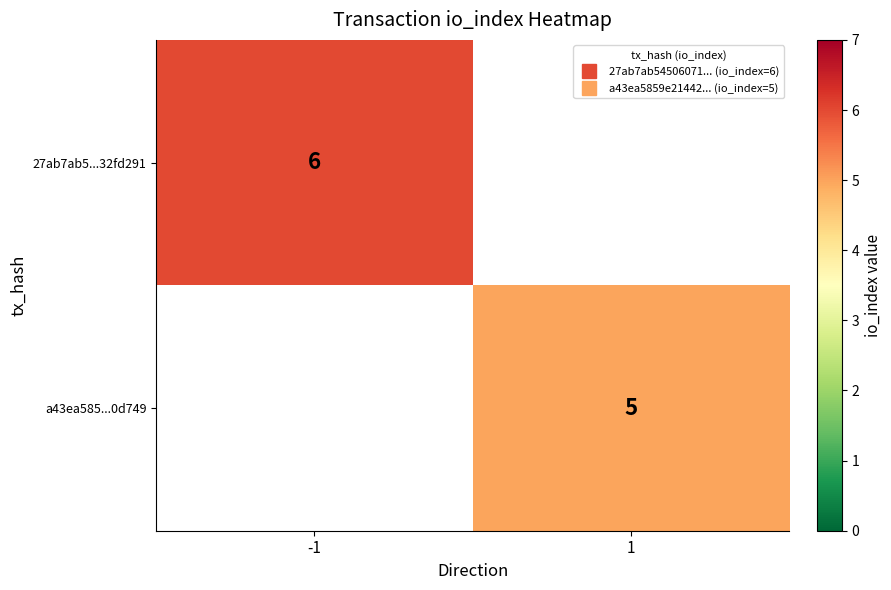

Which label corresponds to the smallest value in the chart?

1